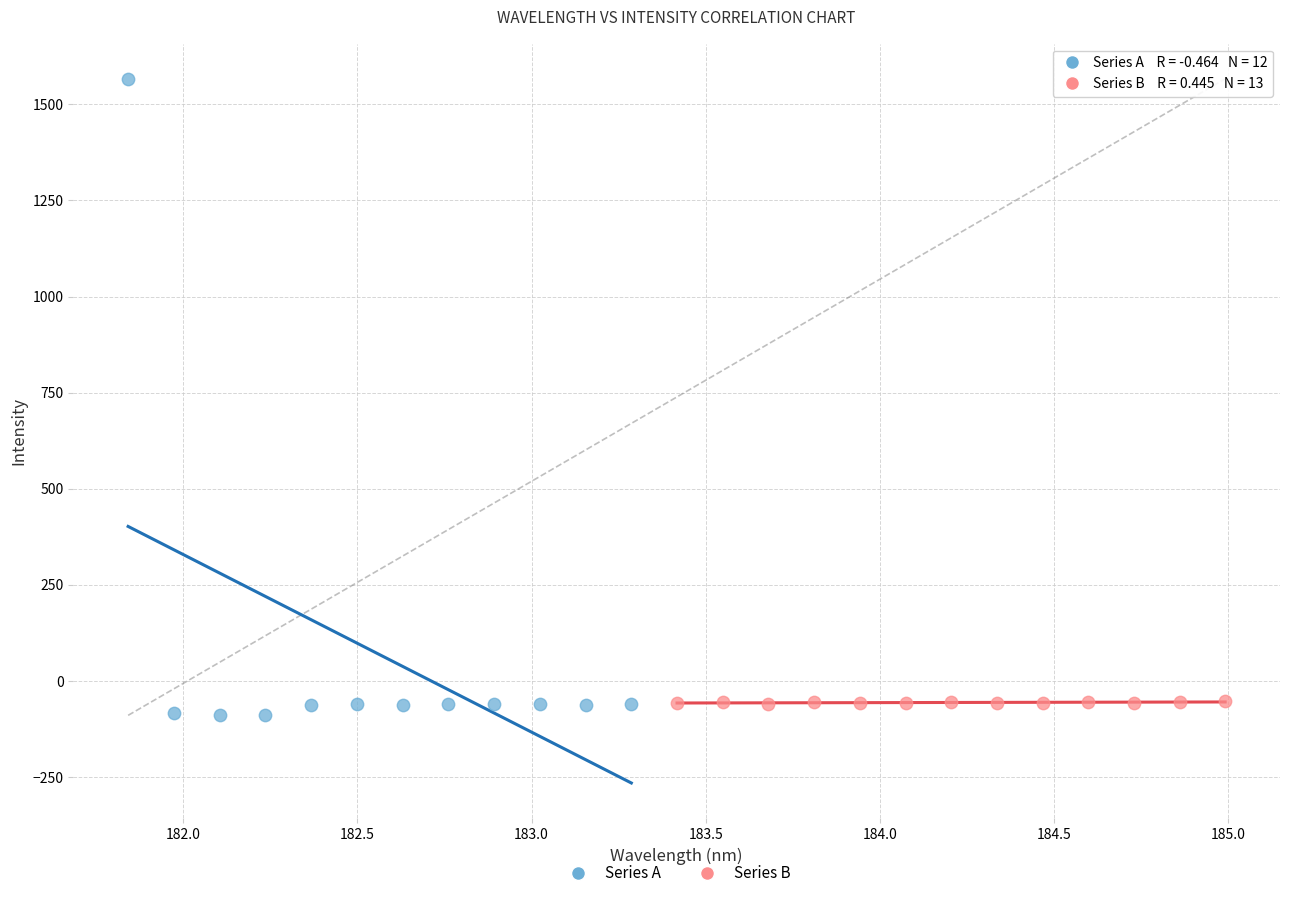

Which series contains the highest Y value?

Series A